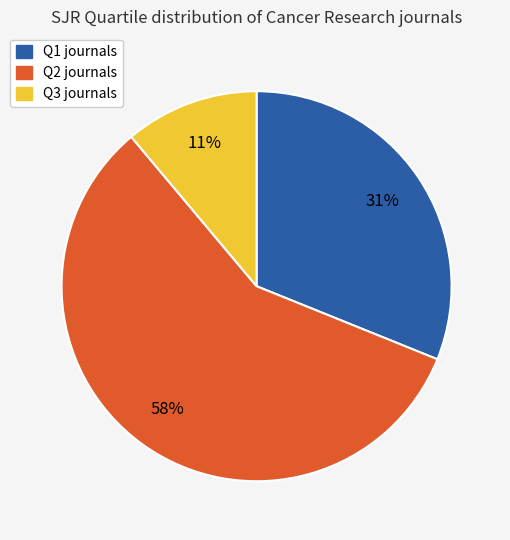

Between Q1 and Q2, which is larger?

Q2